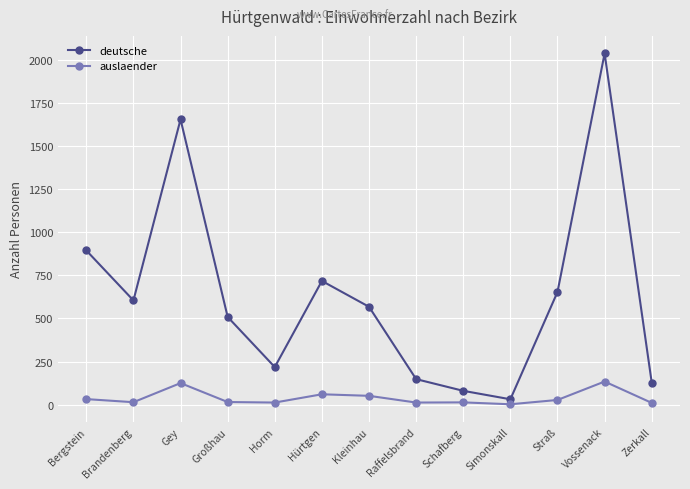

Where does the auslaender series first go above 15?

Bergstein